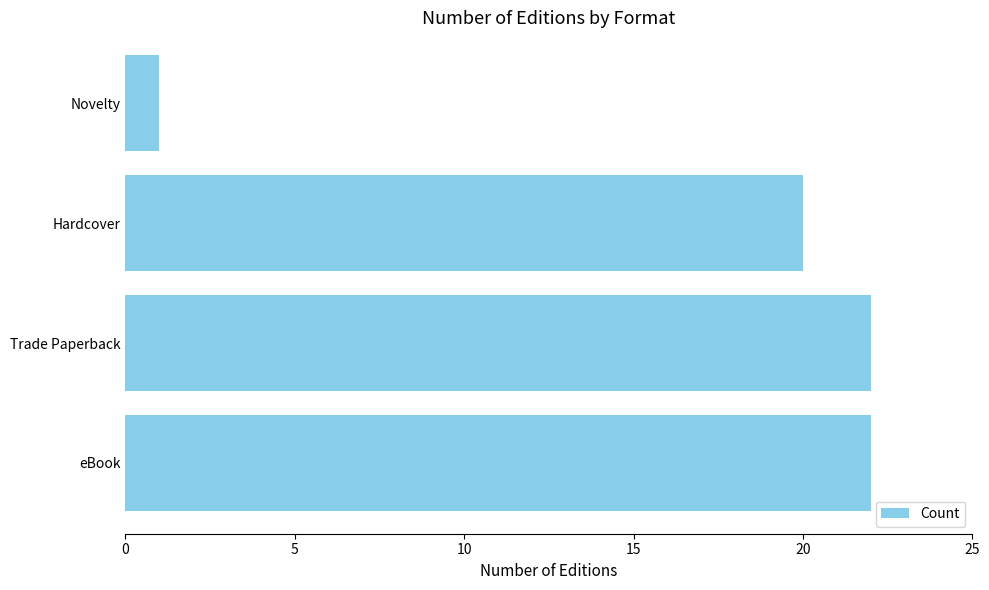

What is the ratio of the value at eBook to the value at Trade Paperback?

1.0